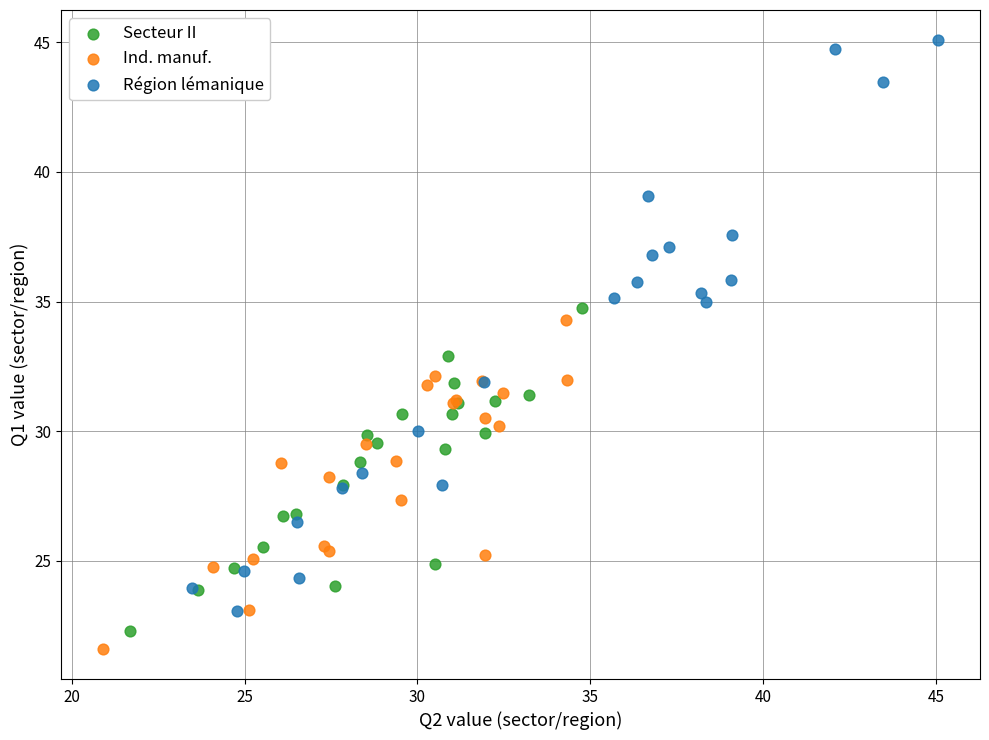

Which series has the largest Y range (max minus min)?

Région lémanique